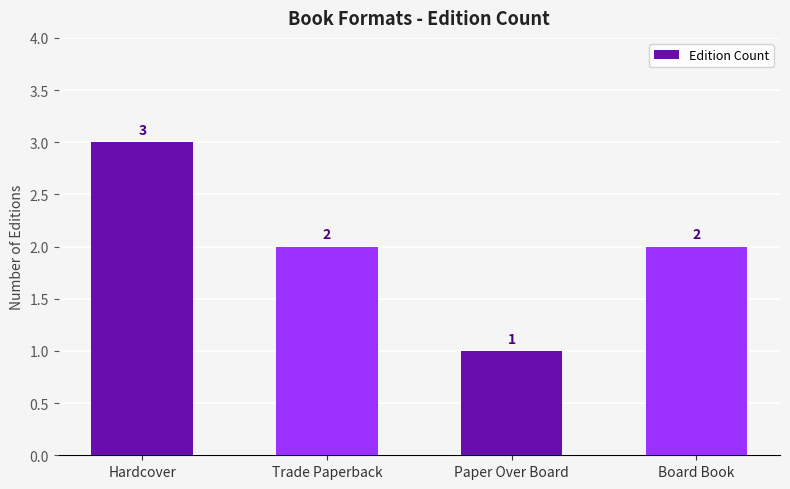

What is the label of the 1st bar from the left?

Hardcover